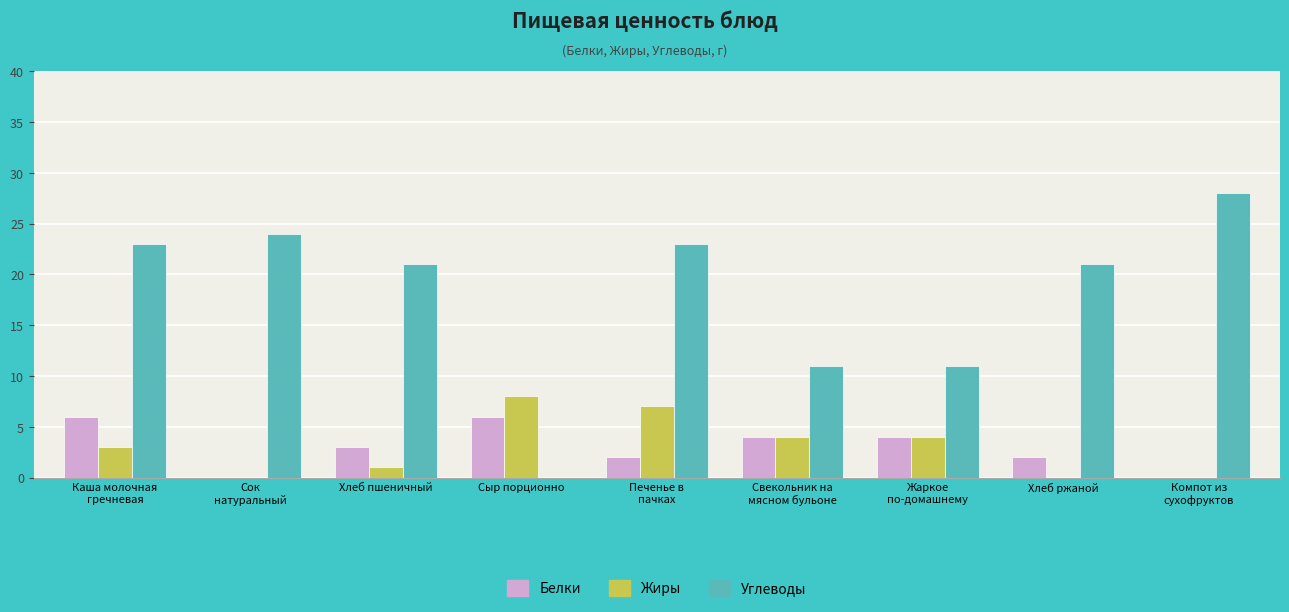

Reading left to right, extract all data points from this chart.

Белки: Каша молочная
гречневая=6	Сок
натуральный=0	Хлеб пшеничный=3	Сыр порционно=6	Печенье в
пачках=2	Свекольник на
мясном бульоне=4	Жаркое
по-домашнему=4	Хлеб ржаной=2	Компот из
сухофруктов=0
Жиры: Каша молочная
гречневая=3	Сок
натуральный=0	Хлеб пшеничный=1	Сыр порционно=8	Печенье в
пачках=7	Свекольник на
мясном бульоне=4	Жаркое
по-домашнему=4	Хлеб ржаной=0	Компот из
сухофруктов=0
Углеводы: Каша молочная
гречневая=23	Сок
натуральный=24	Хлеб пшеничный=21	Сыр порционно=0	Печенье в
пачках=23	Свекольник на
мясном бульоне=11	Жаркое
по-домашнему=11	Хлеб ржаной=21	Компот из
сухофруктов=28